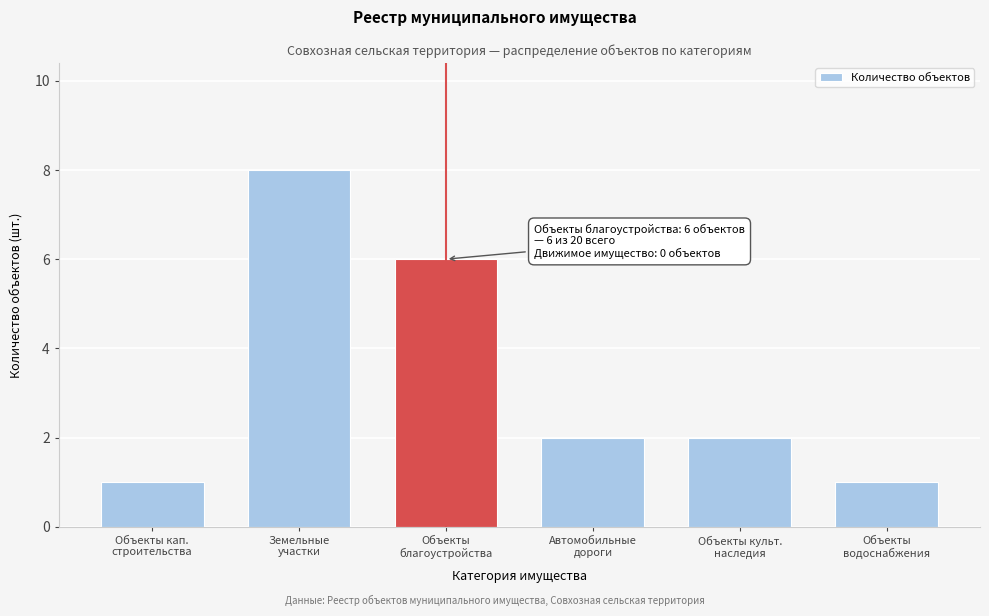

Reading right to left, transcribe all the data shown in this chart.

1	2	2	6	8	1